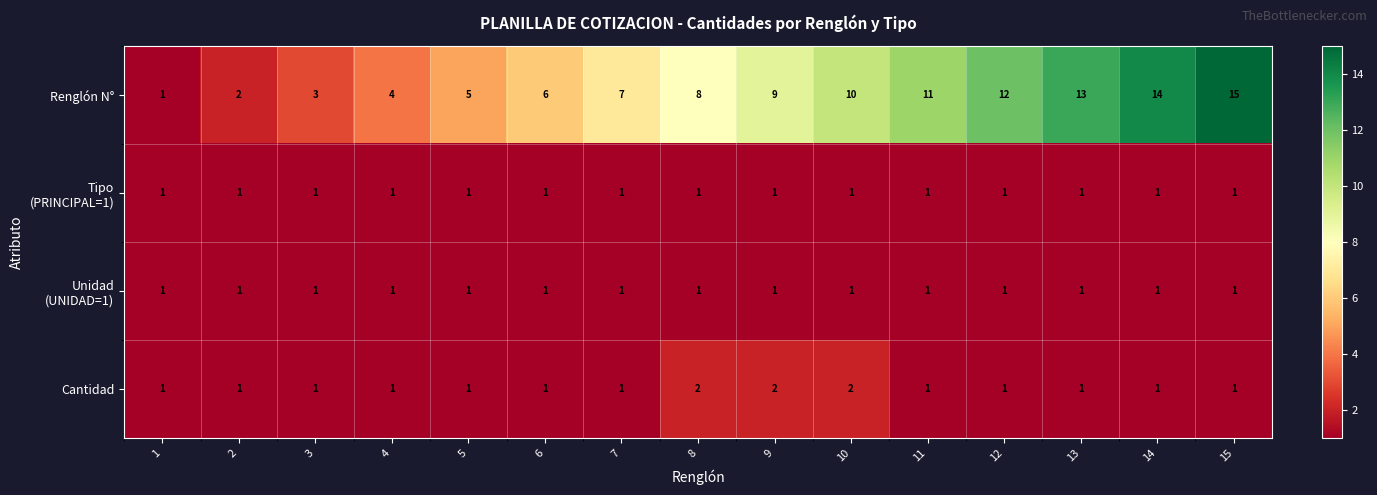

What is the maximum value shown in the chart?

15